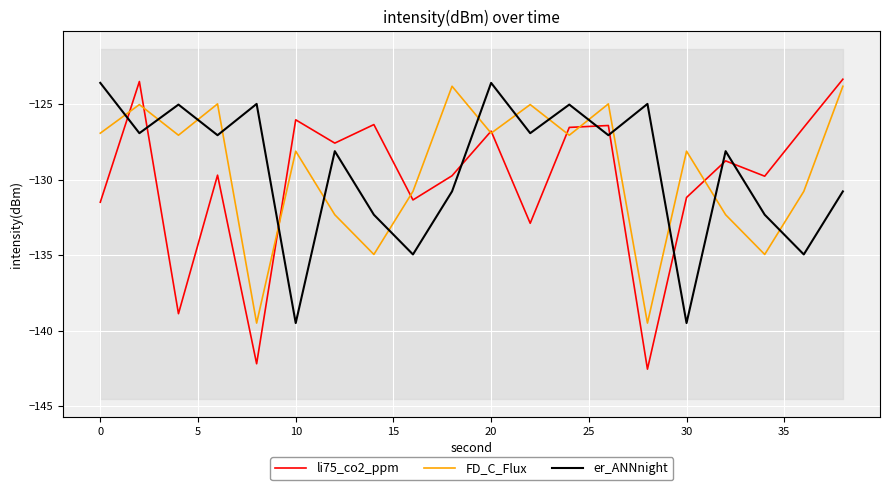

Is this an area chart (filled region under the line)?

No